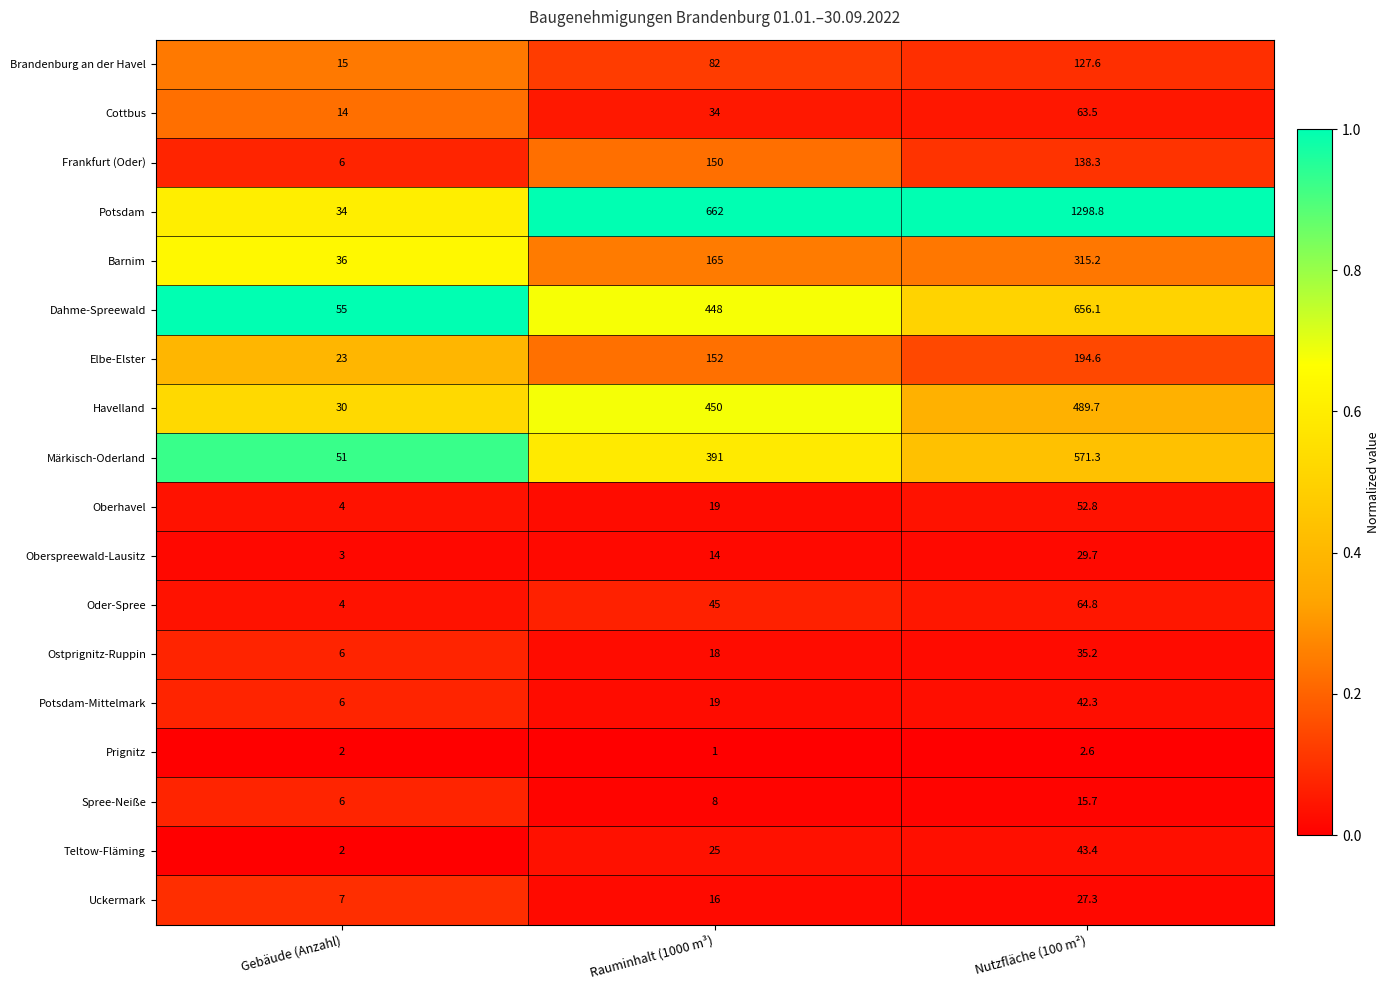

The value of Ostprignitz-Ruppin at Rauminhalt (1000 m³) is 18.0. True or false?

True